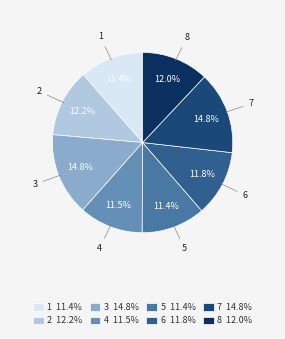

To the nearest percent, what is the average slice percentage?

12%